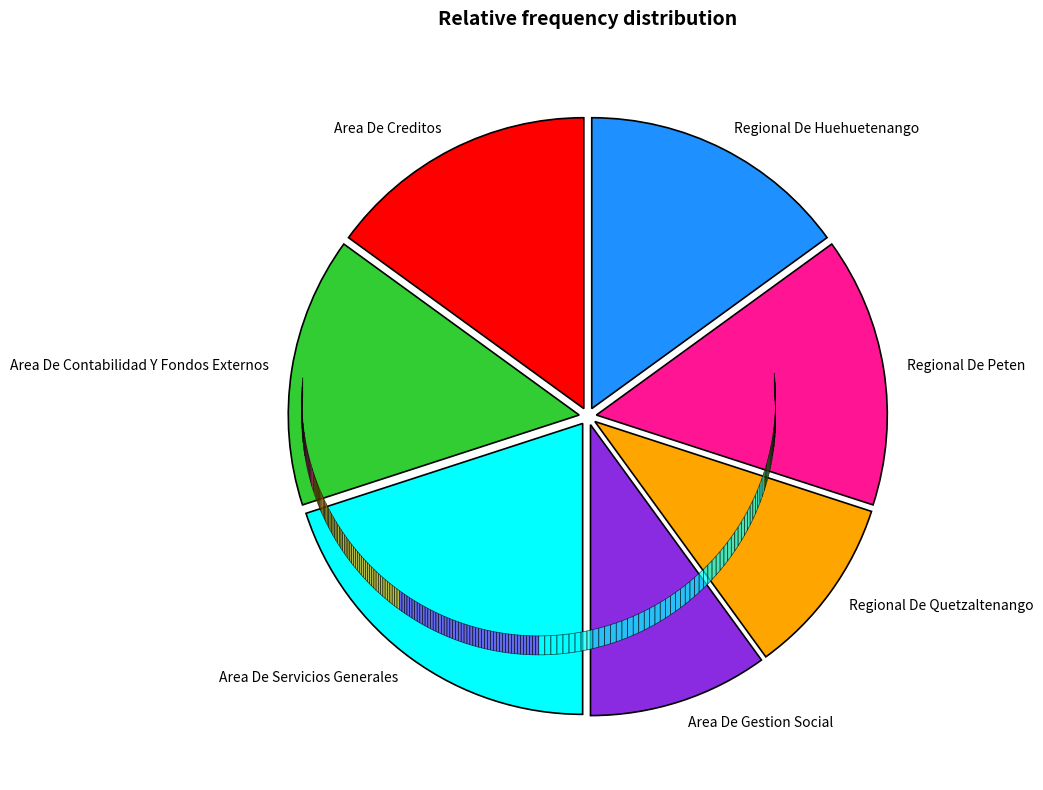

The Area De Creditos slice represents 34% of the pie. True or false?

False